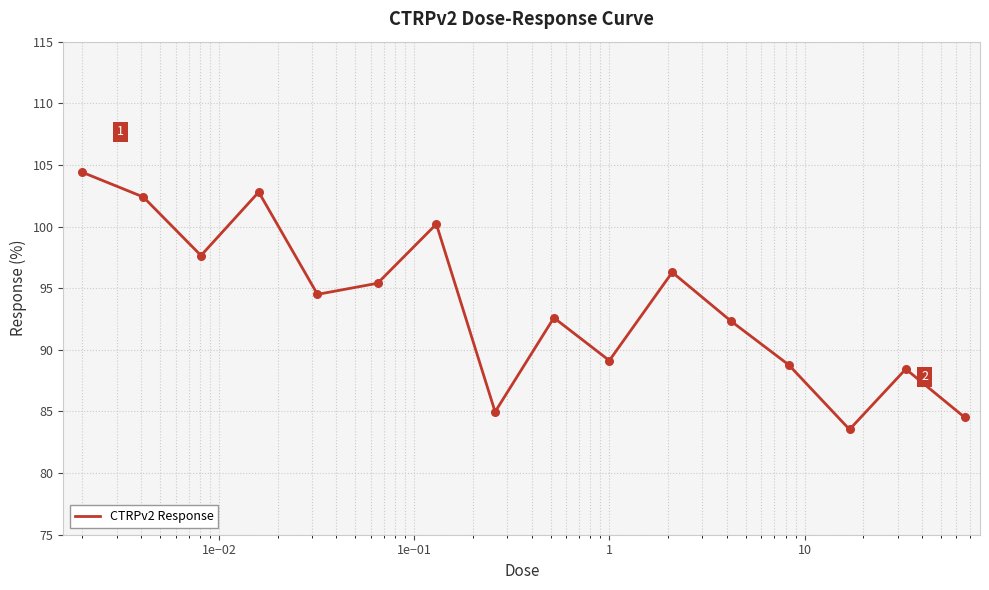

What is the minimum value shown in the chart?

83.5